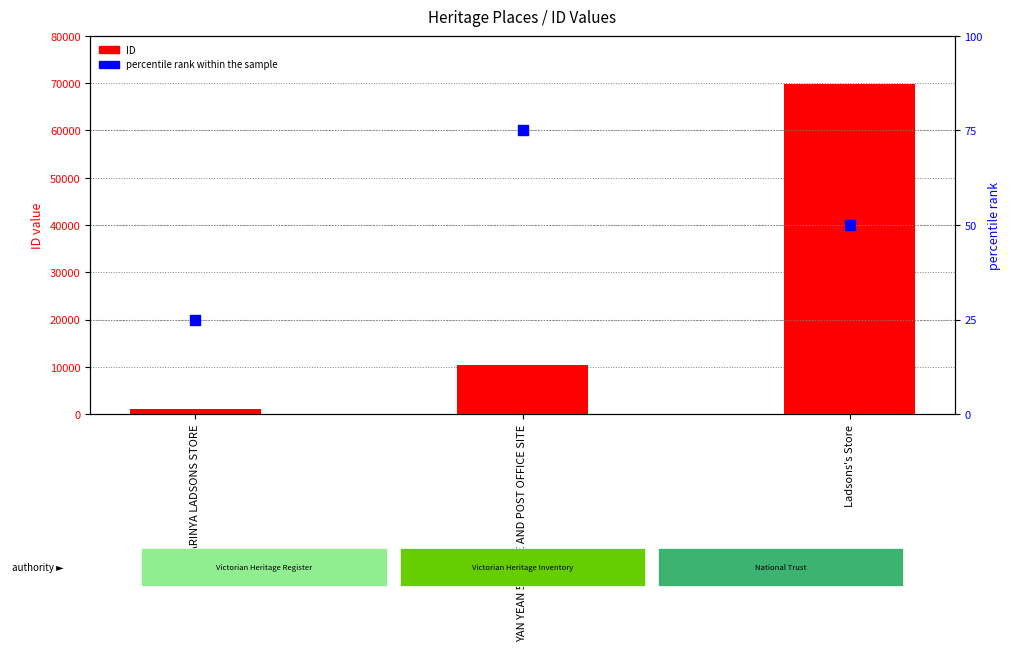

Which series has the widest spread of Y values?

ID